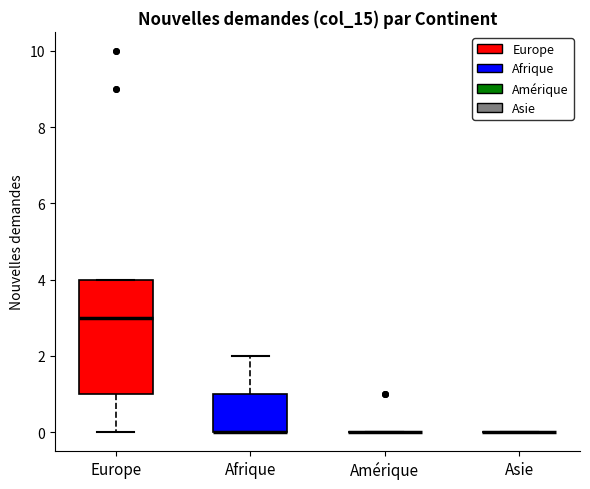

Reading left to right, read every box against the y-axis: the position of its median line, the range the box covers, and the ends of its whiskers. The values are not printed on the chart, so give them approximately, as read against the axis.

Europe: median 3, box 1 to 4, whiskers 0 to 4
Afrique: median 0 (drawn on the box's lower edge), box 0 to 1, whiskers 0 to 2
Amérique: box collapsed to a line at 0, whiskers 0 to 0
Asie: box collapsed to a line at 0, whiskers 0 to 0